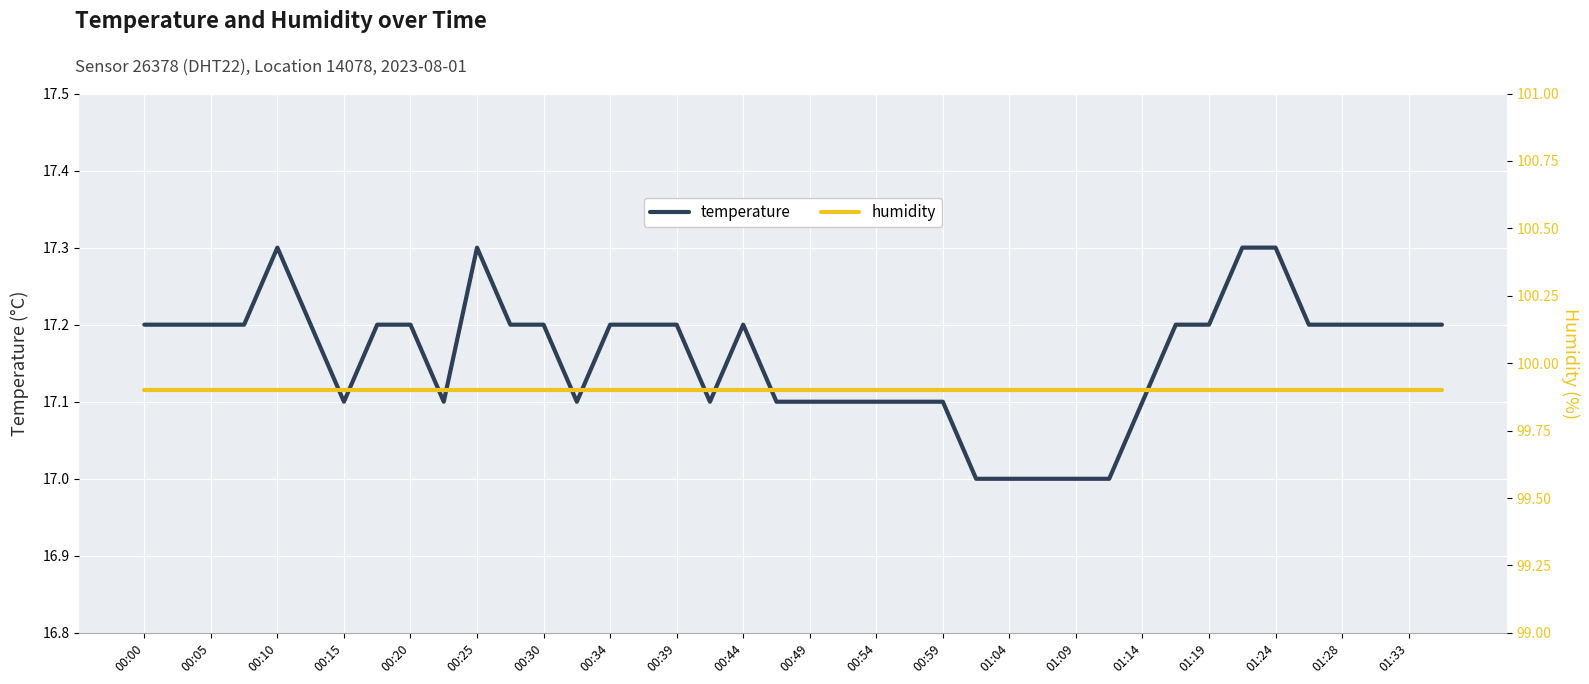

What is the minimum value for temperature?

17.0